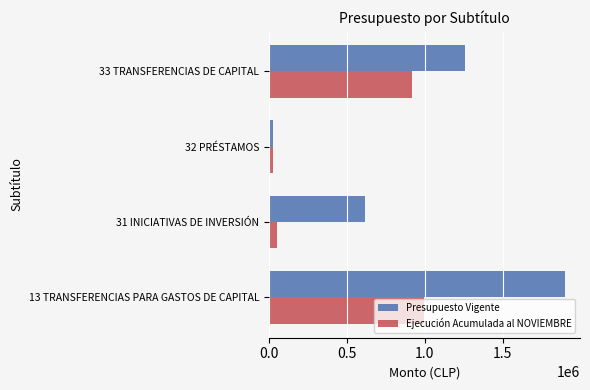

What are all the series names shown in the legend?

Presupuesto Vigente, Ejecución Acumulada al NOVIEMBRE